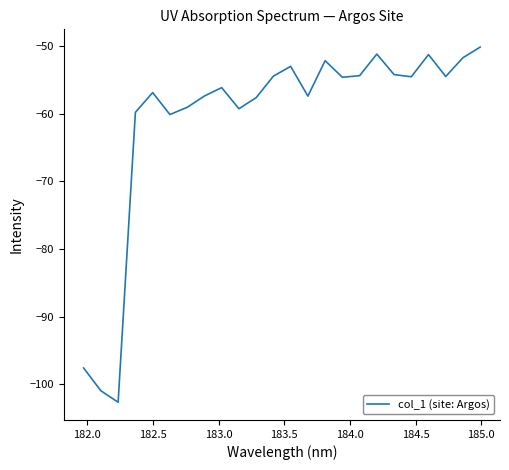

What is the greatest value displayed?

-50.1